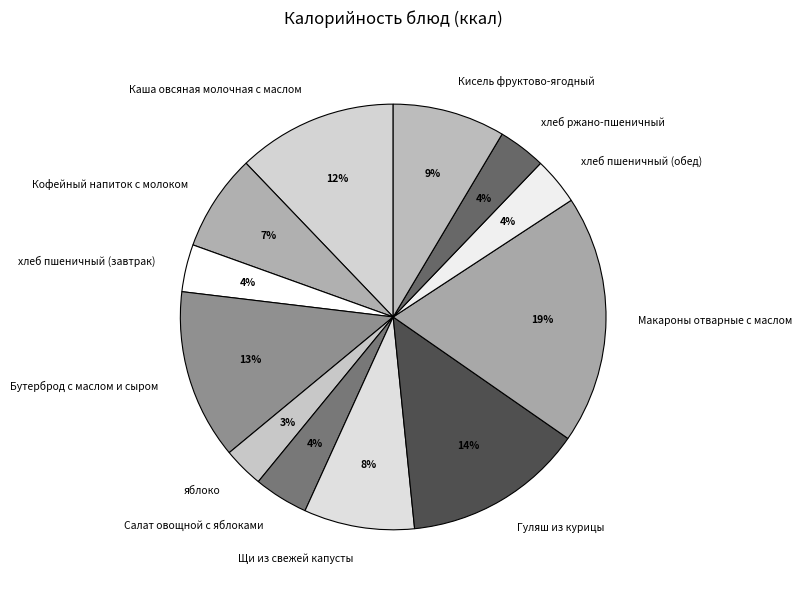

Is it true that Салат овощной с яблоками is 4% of the pie?

True